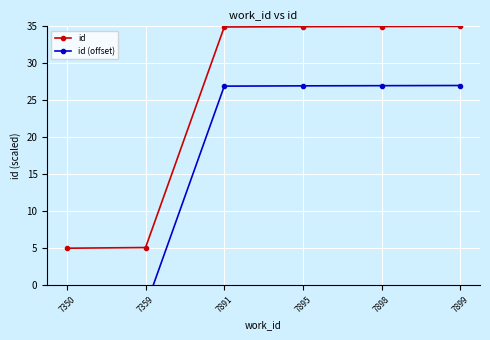

What is the difference between the id (offset) values at 7898 and 7359?

29.9